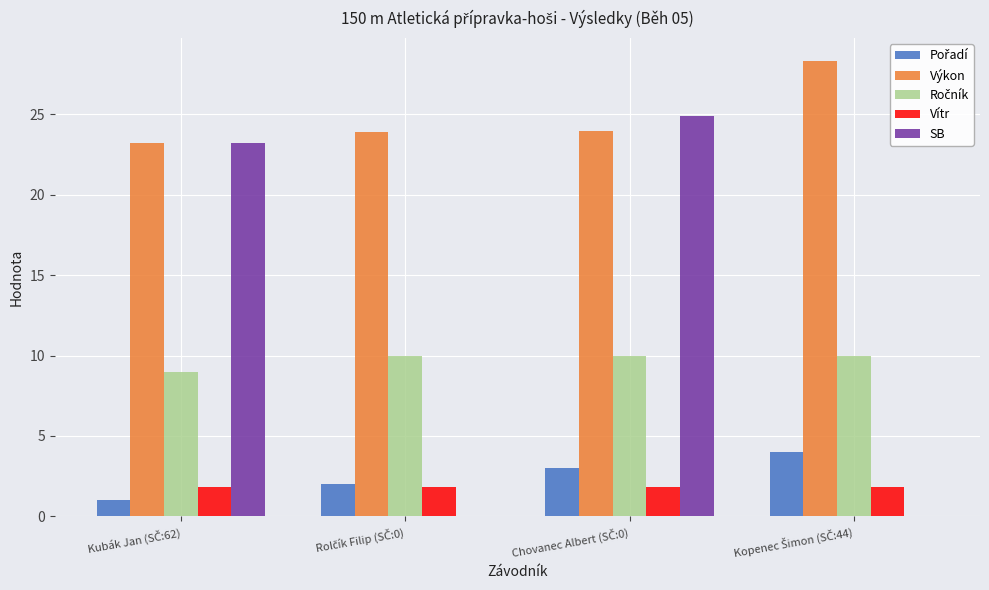

Which series has the largest total across all categories?

Výkon